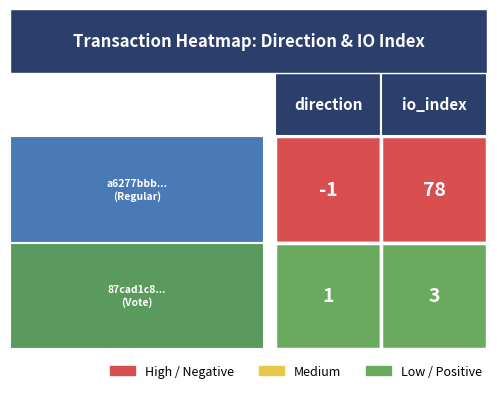

Reading left to right, extract all data points from this chart.

a6277bbb...: 0=-1	1=78
87cad1c8...: 0=1	1=3